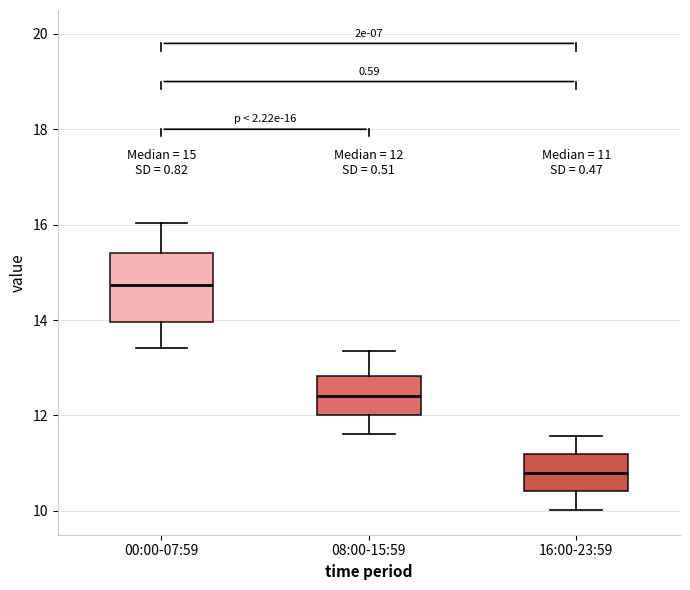

Which box's median line is the highest?

00:00-07:59